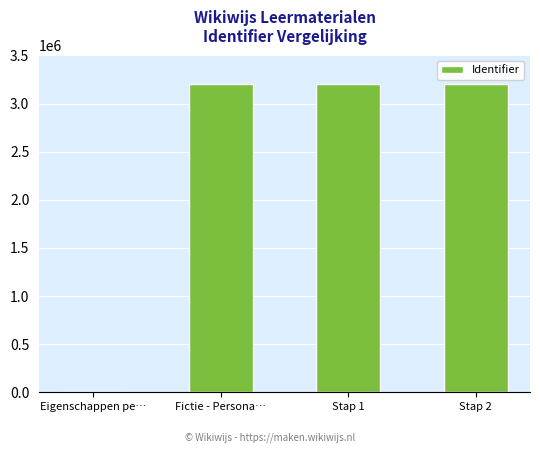

What is the sum of all values?

9595685